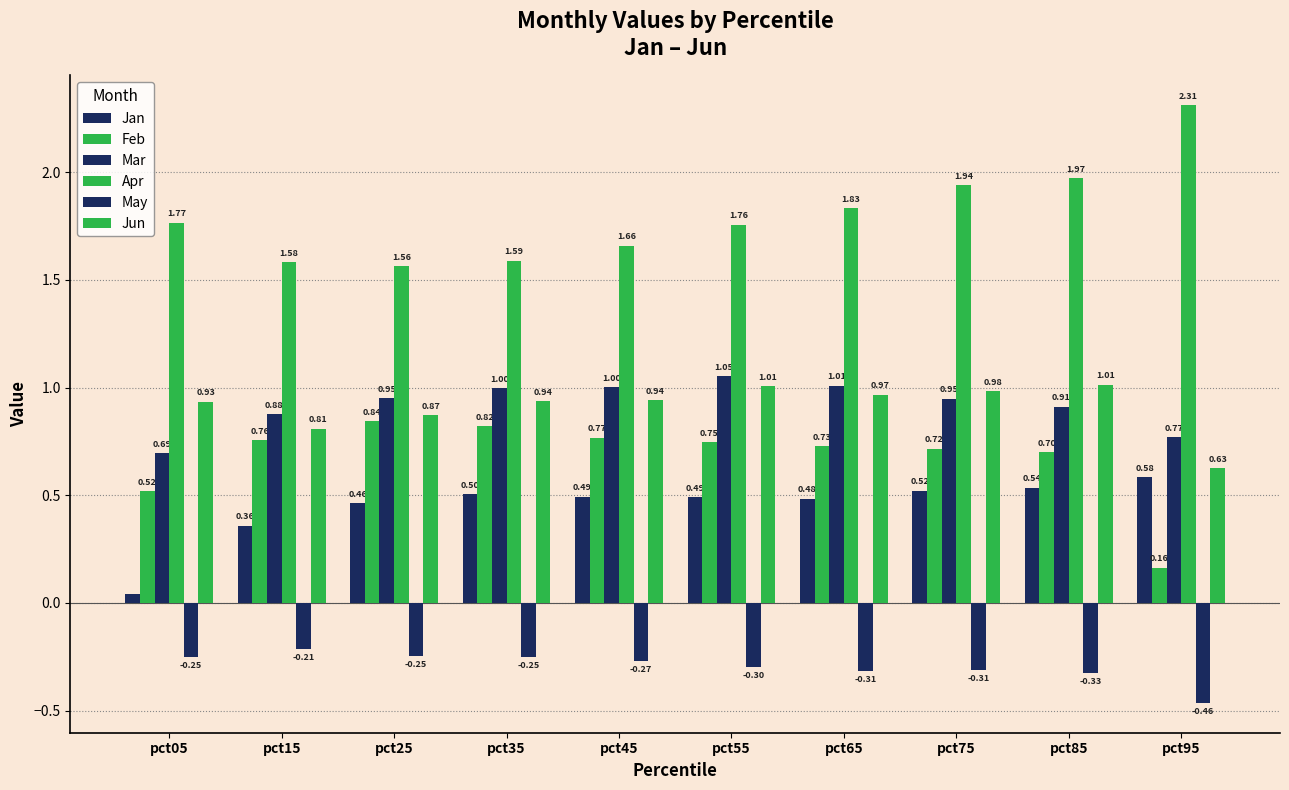

Between pct45 and pct55, which is larger?

pct45